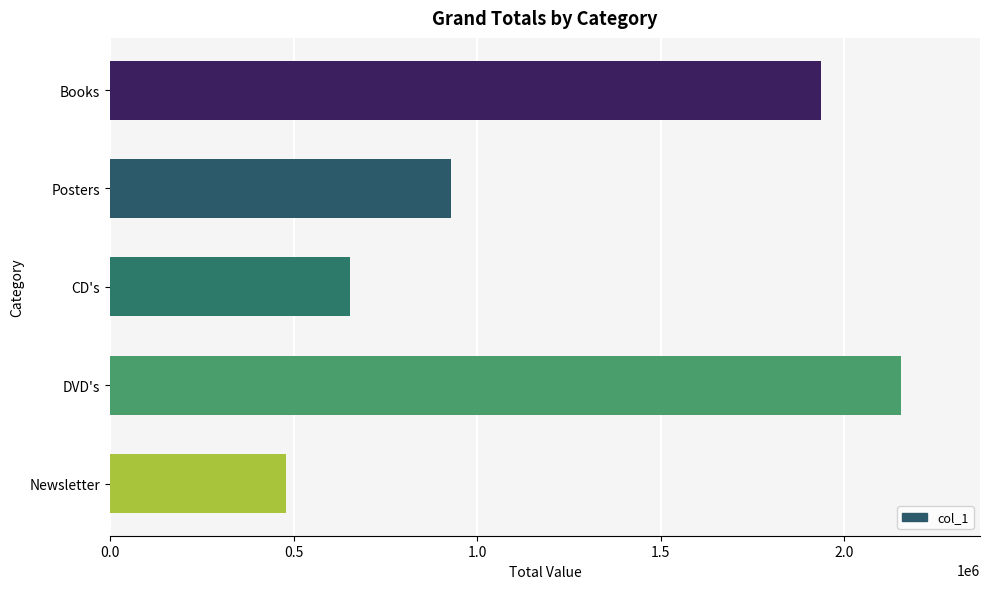

What is the average value?

1231200